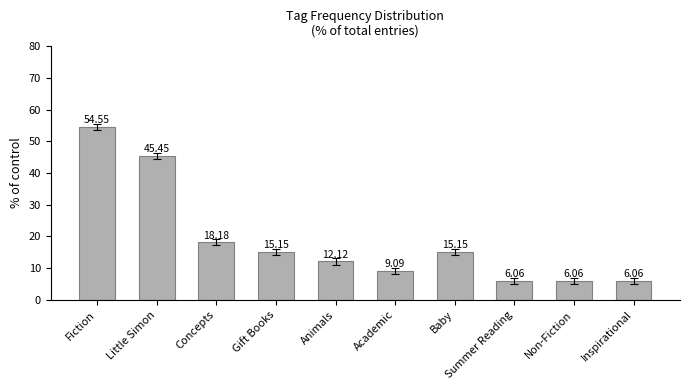

Which category has the highest value across all series?

Fiction